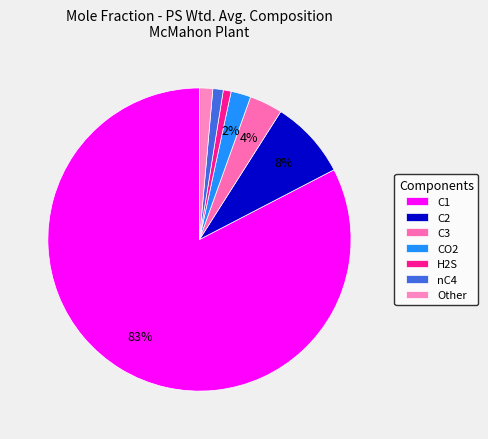

How many slices are in this pie chart?

7